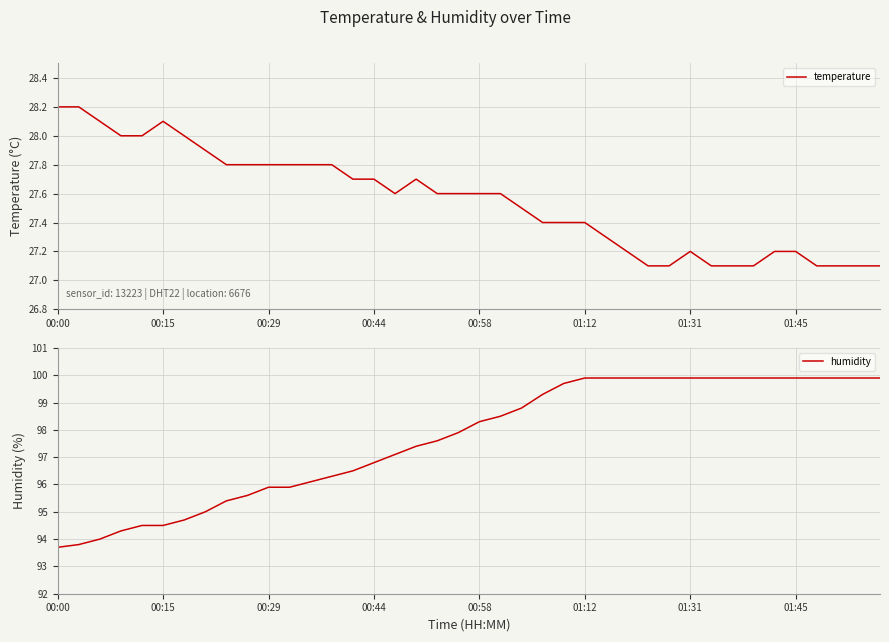

What is the maximum value for temperature?

28.2